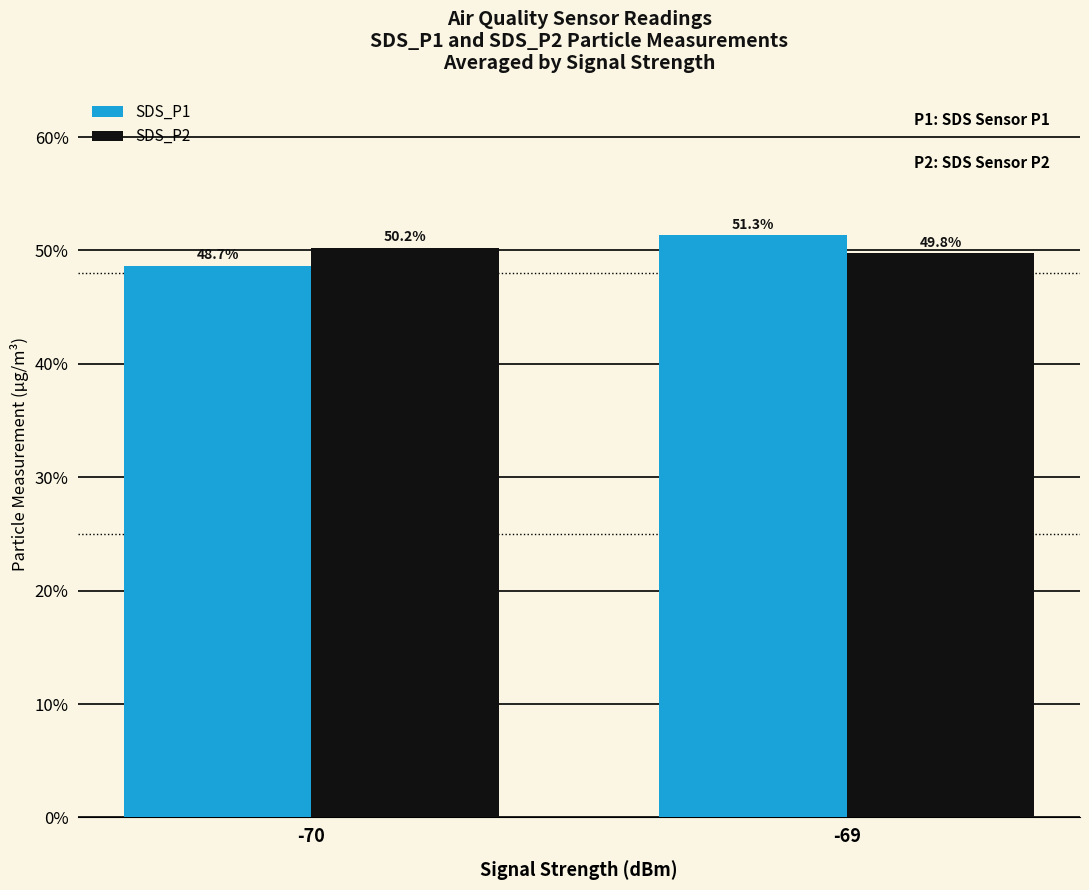

What is the total value across all series at -69?

101.1